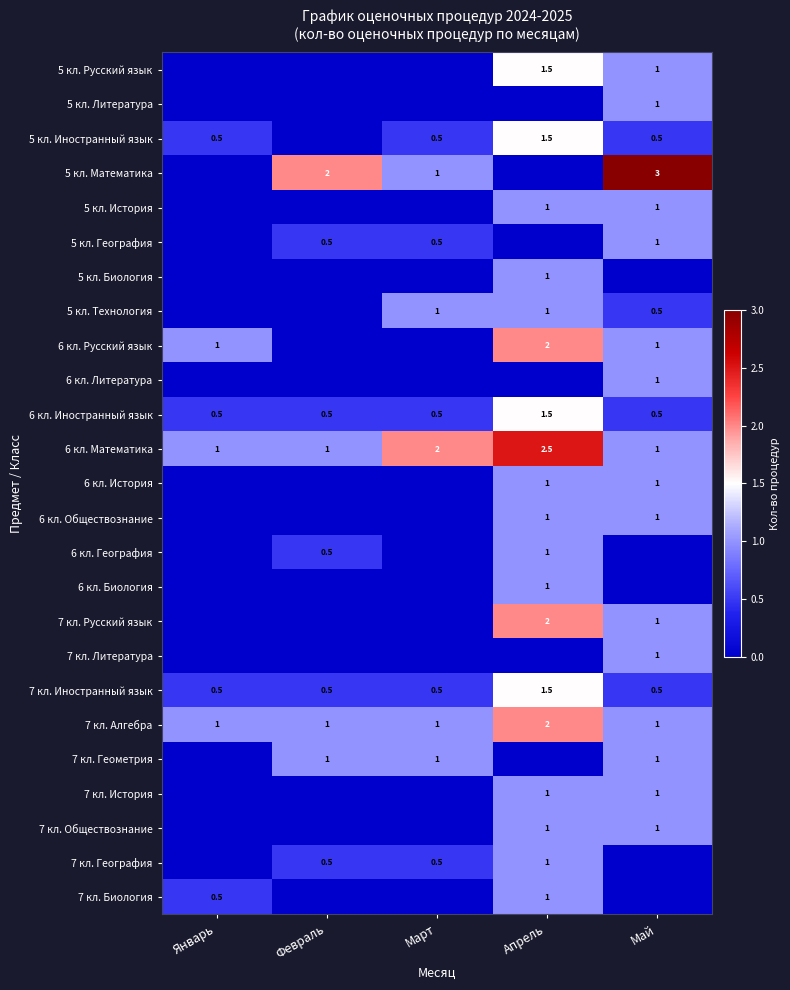

The 7 кл. Иностранный язык series shows 0.5 at Февраль. True or false?

True